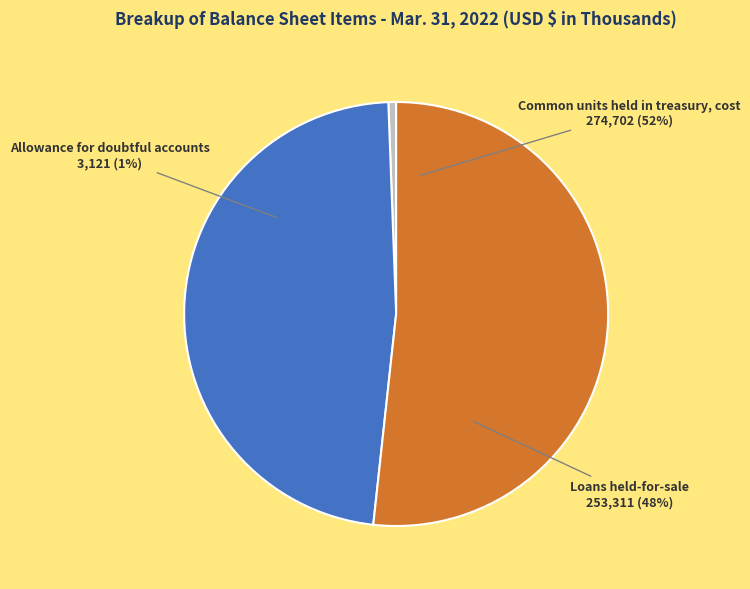

Is it true that Allowance for doubtful accounts is 11% of the pie?

False